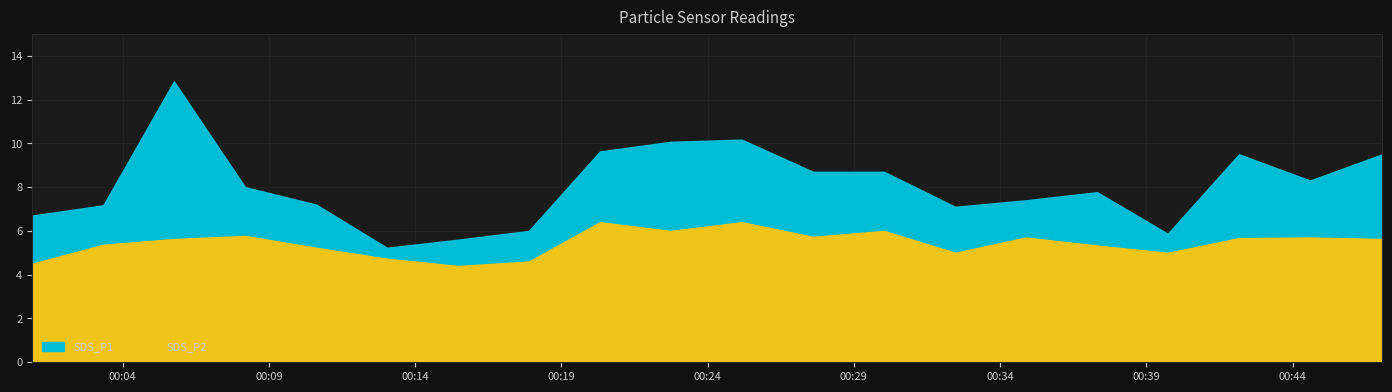

Which series has the largest total across all categories?

SDS_P1